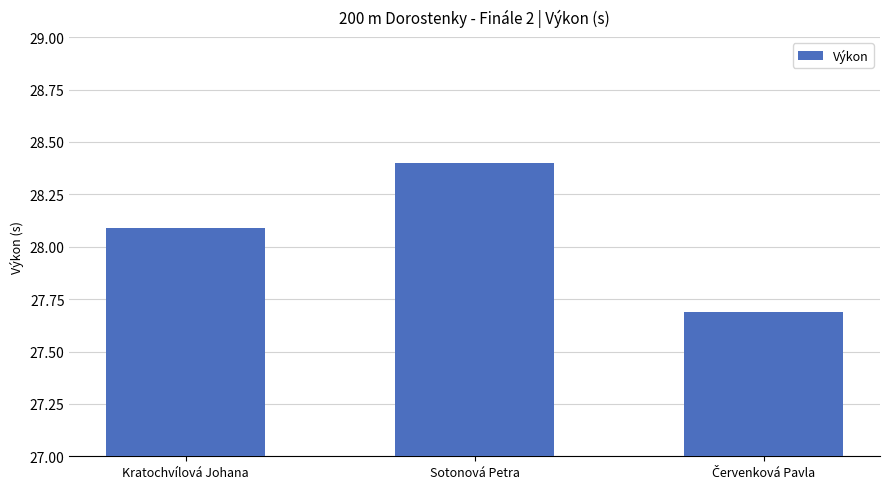

Does the chart contain any negative values?

No